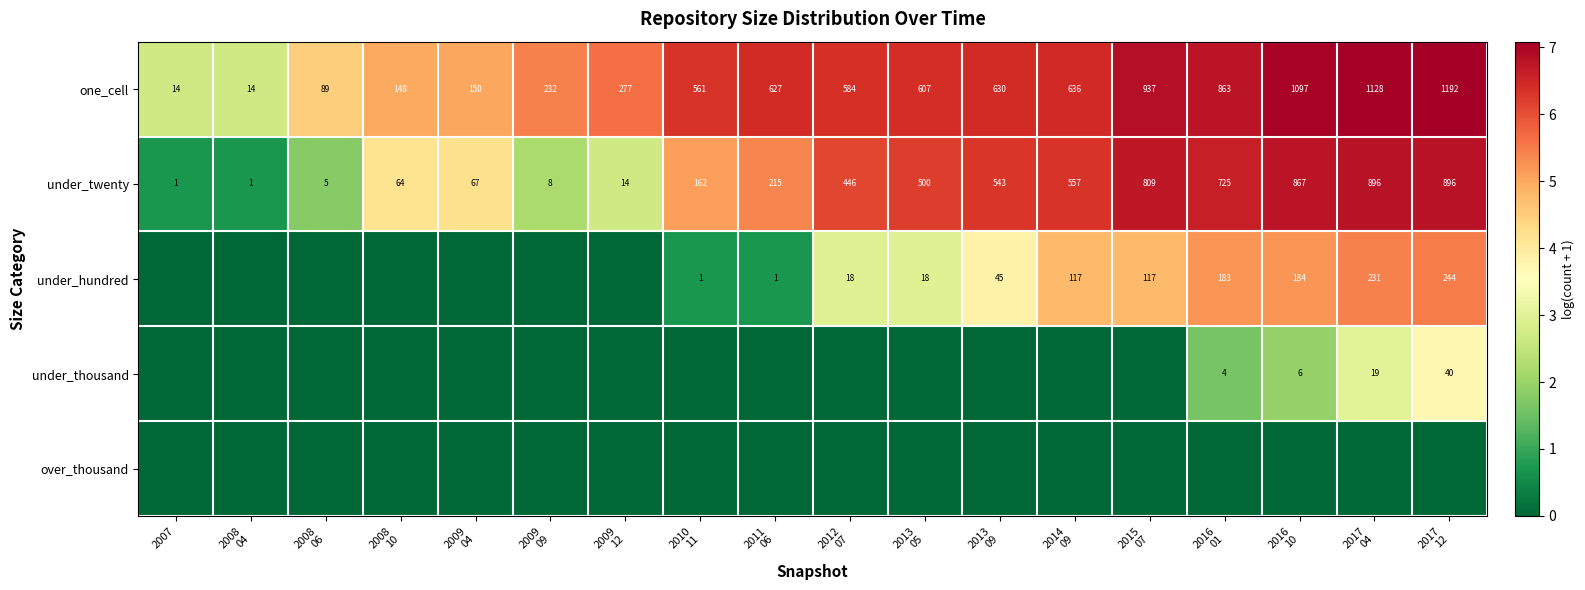

What is the sum of all under_twenty values?

6776